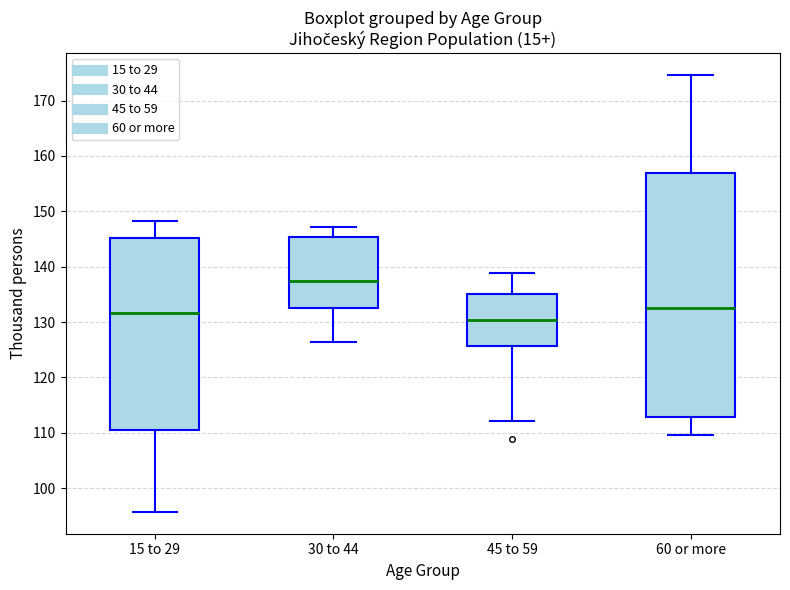

Reading left to right, read every box against the y-axis: the position of its median line, the range the box covers, and the ends of its whiskers. The values are not printed on the chart, so give them approximately, as read against the axis.

15 to 29: median 132, box 111 to 145, whiskers 96 to 148
30 to 44: median 137, box 132 to 145, whiskers 126 to 147
45 to 59: median 130, box 126 to 135, whiskers 112 to 139
60 or more: median 133, box 113 to 157, whiskers 110 to 175